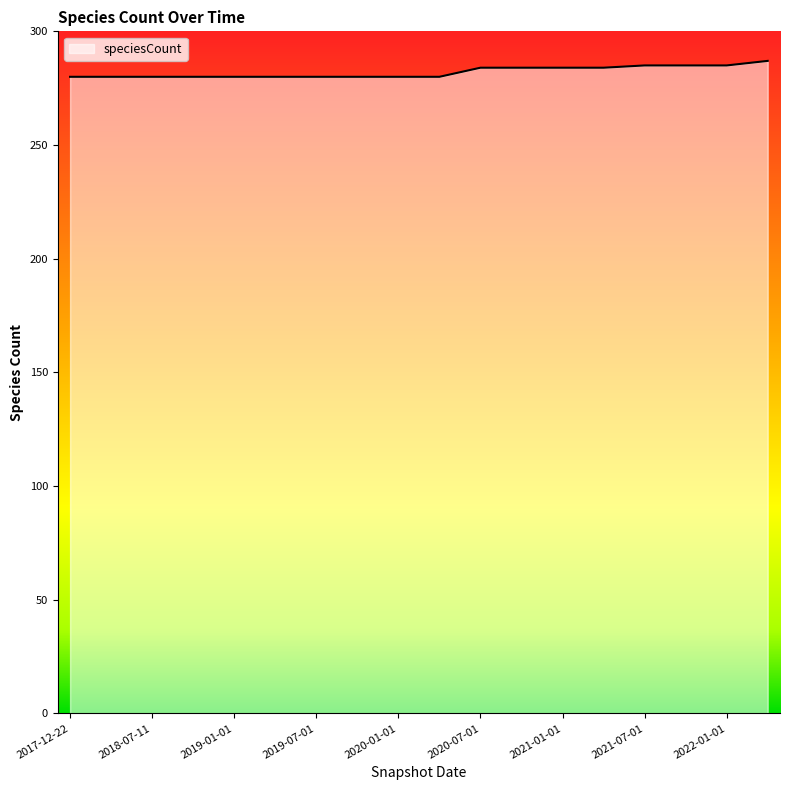

What is the smallest value displayed?

280